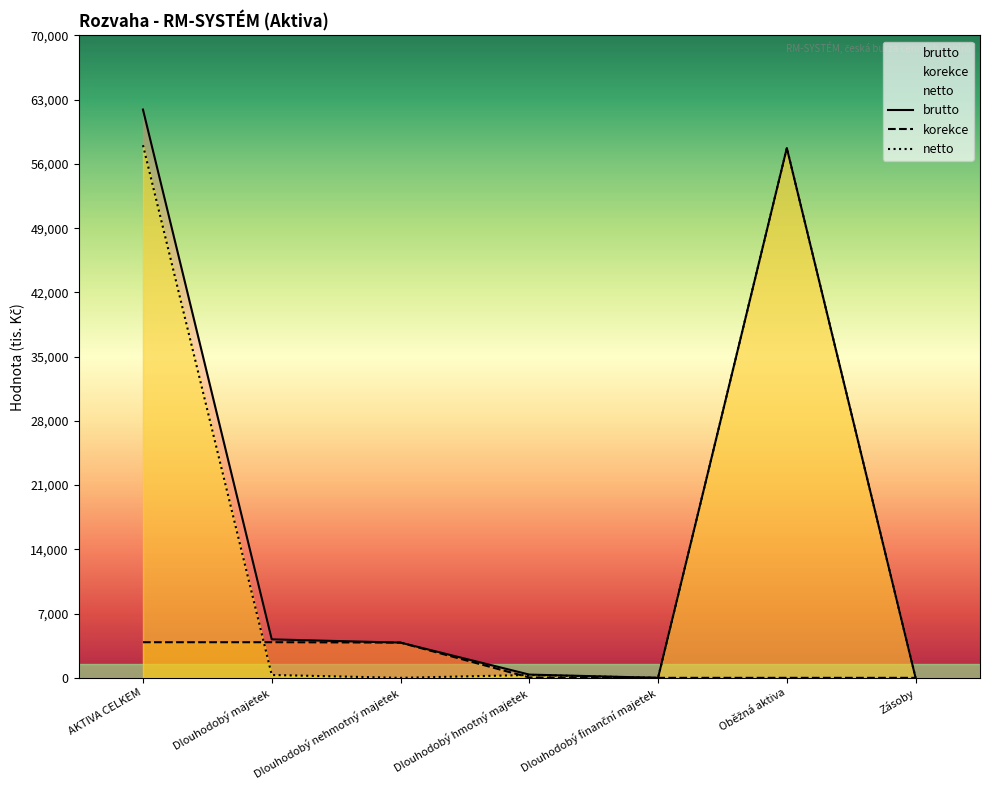

At which category is the sum across all series the highest?

AKTIVA CELKEM